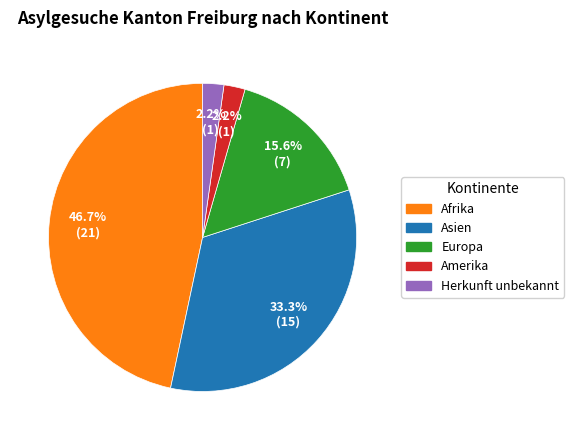

Which slice is the largest?

Afrika